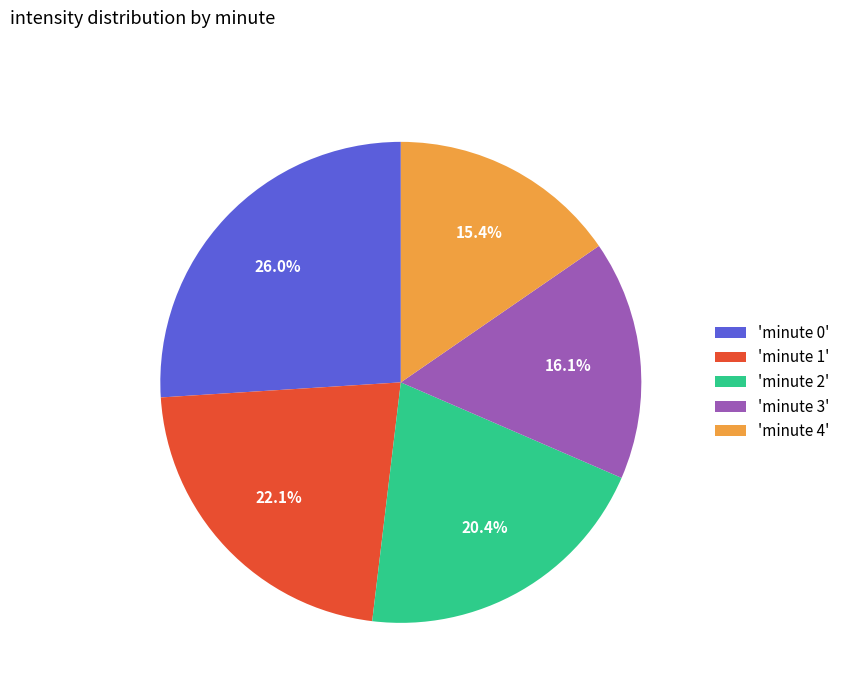

Approximately how many times larger is the value at 'minute 0' compared to 'minute 3'?

1.6